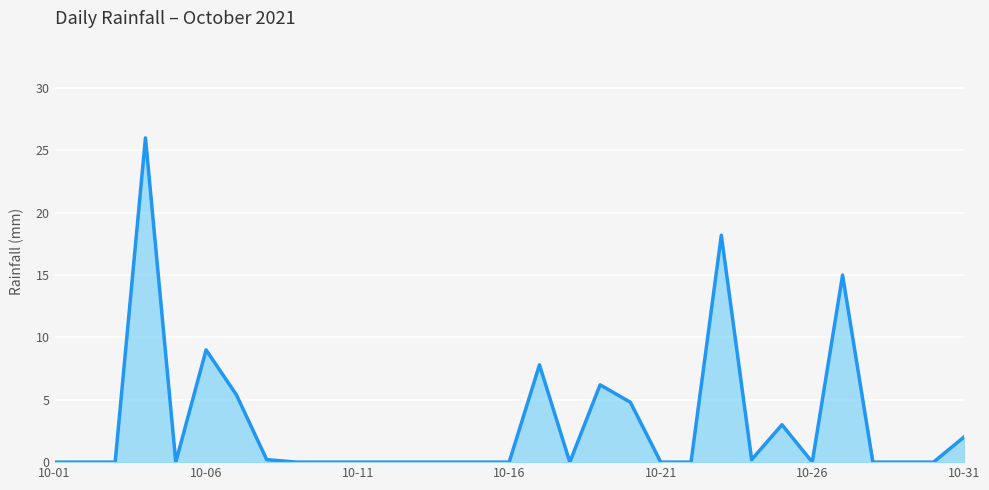

How many lines are shown in the chart?

1